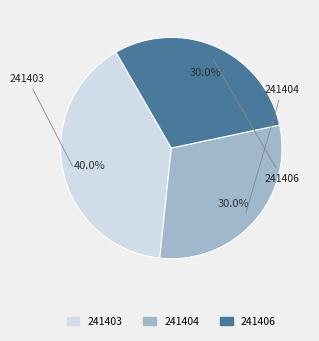

Do 241403 and 241406 together represent more than half of the pie?

Yes